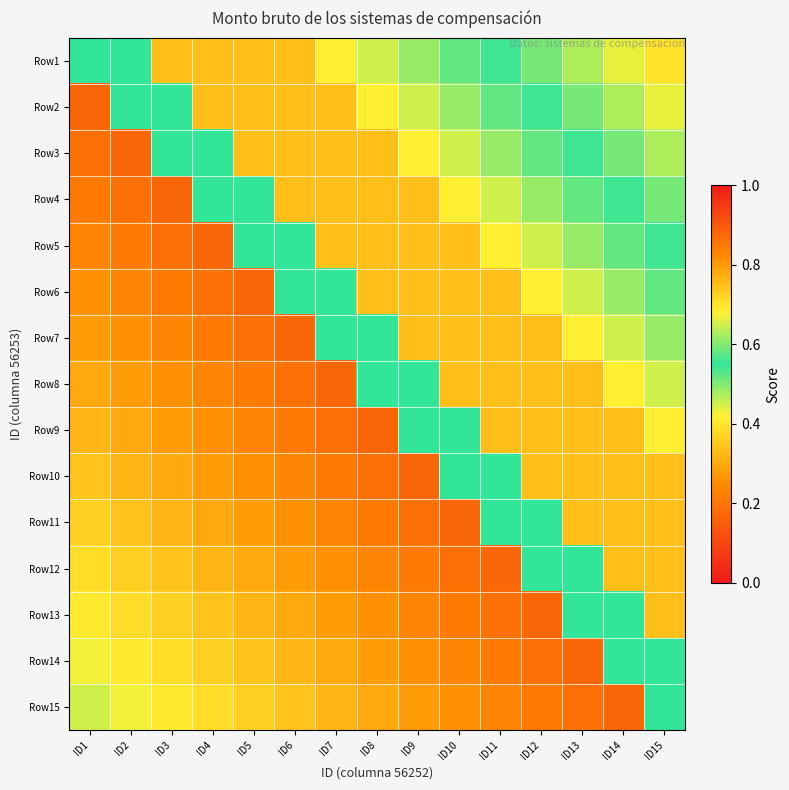

Between ID10 and ID13, which is larger?

ID13